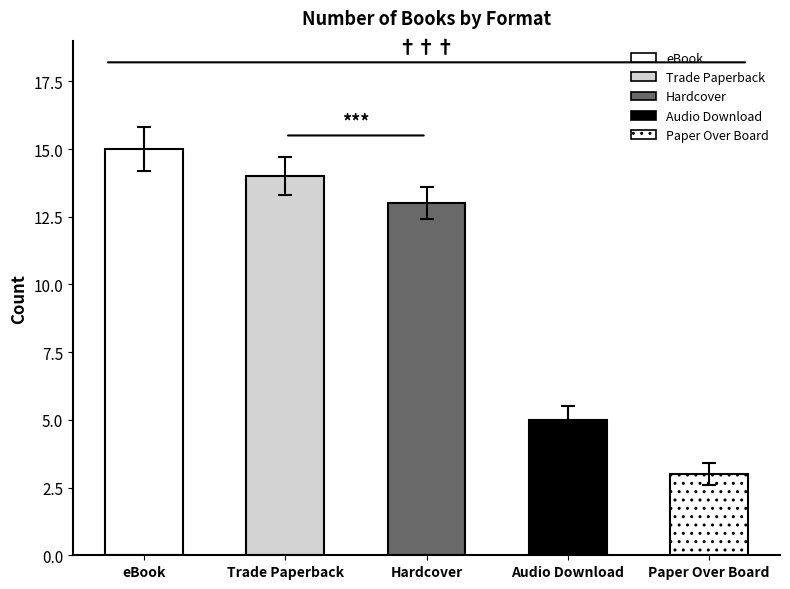

Which label corresponds to the largest value in the chart?

eBook